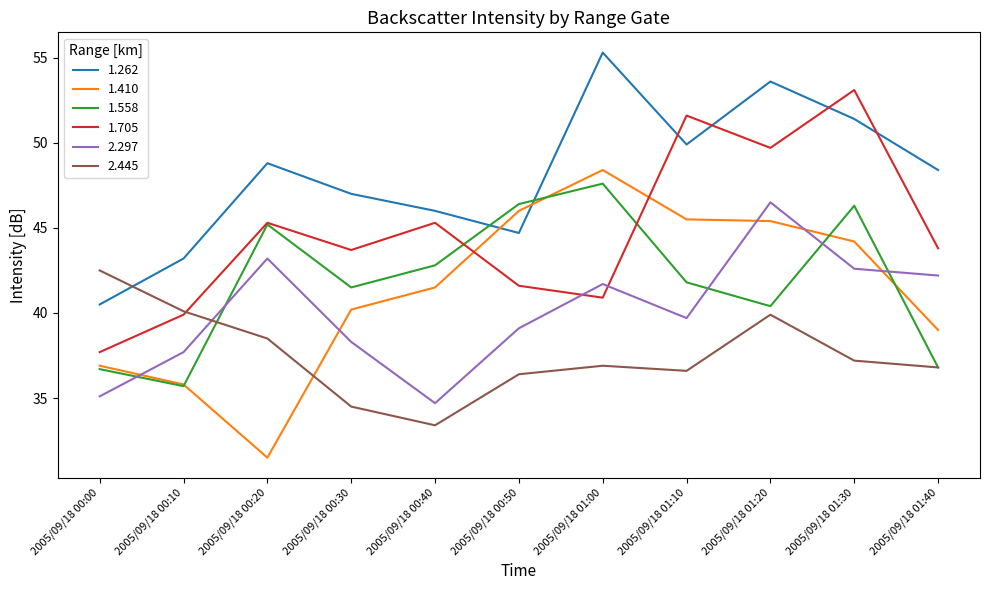

What is the total value across all series at 2005/09/18 00:00?

229.4